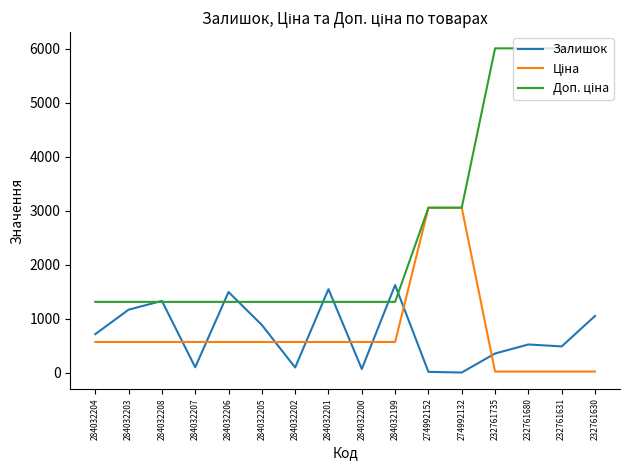

Between 284032206 and 284032202, which series saw the biggest shift?

Залишок